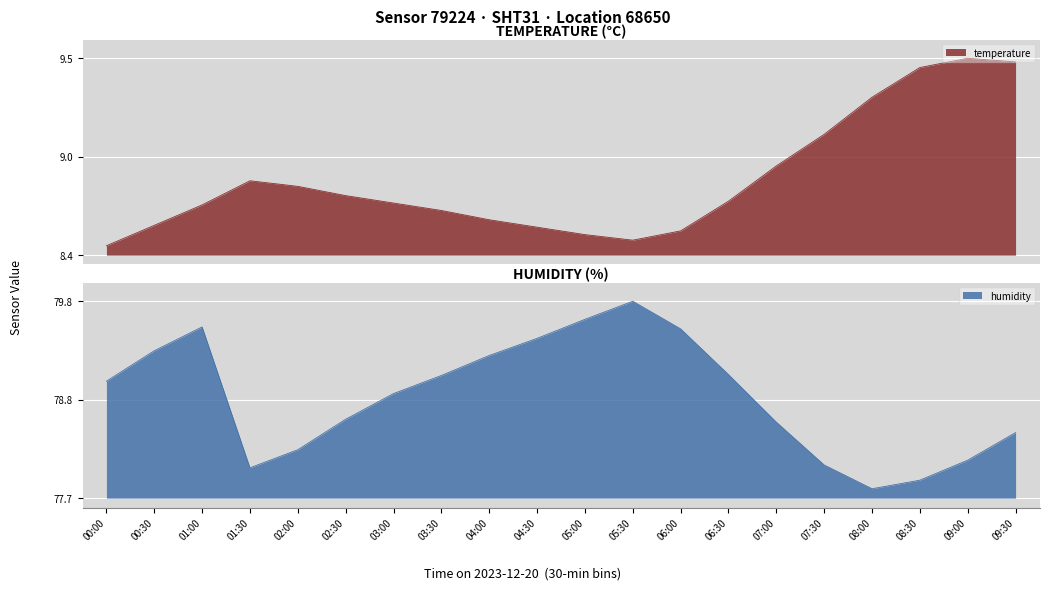

Rank the series at 04:30 from lowest to highest value.

temperature, humidity